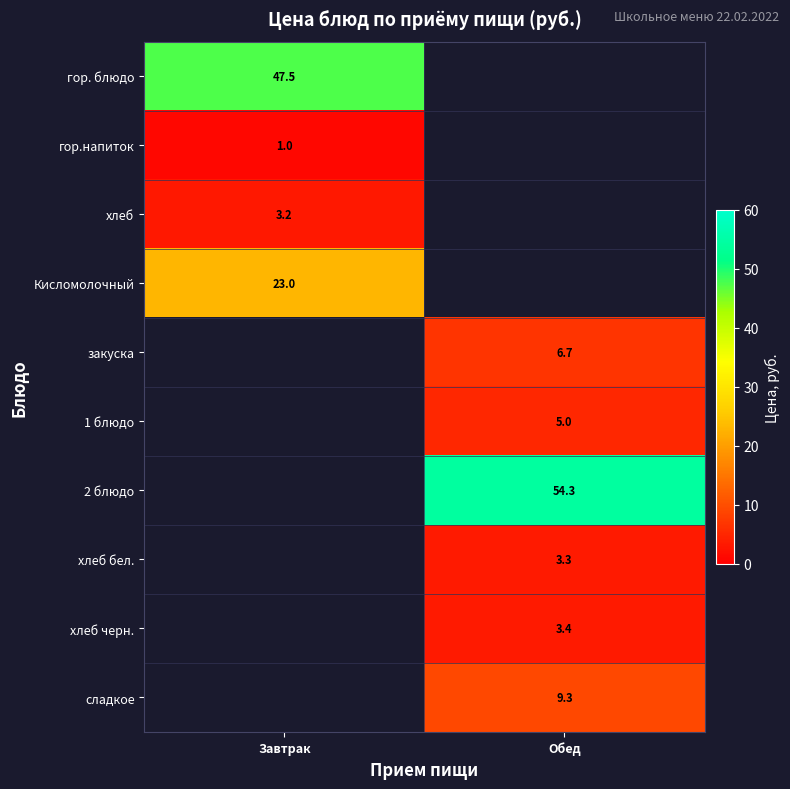

Is it true that хлеб бел. equals 3.3 at Обед?

True